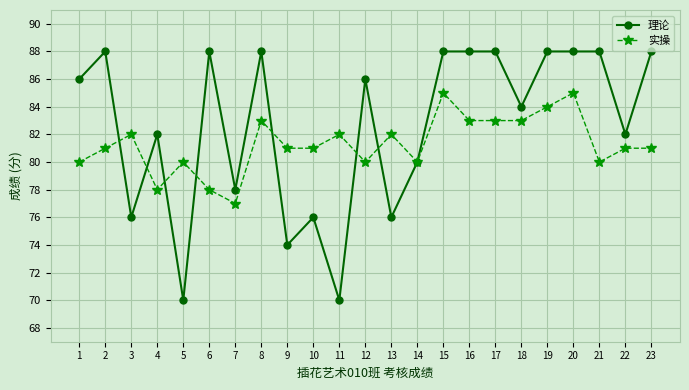

Rank the series by their average value, from lowest to highest.

实操, 理论